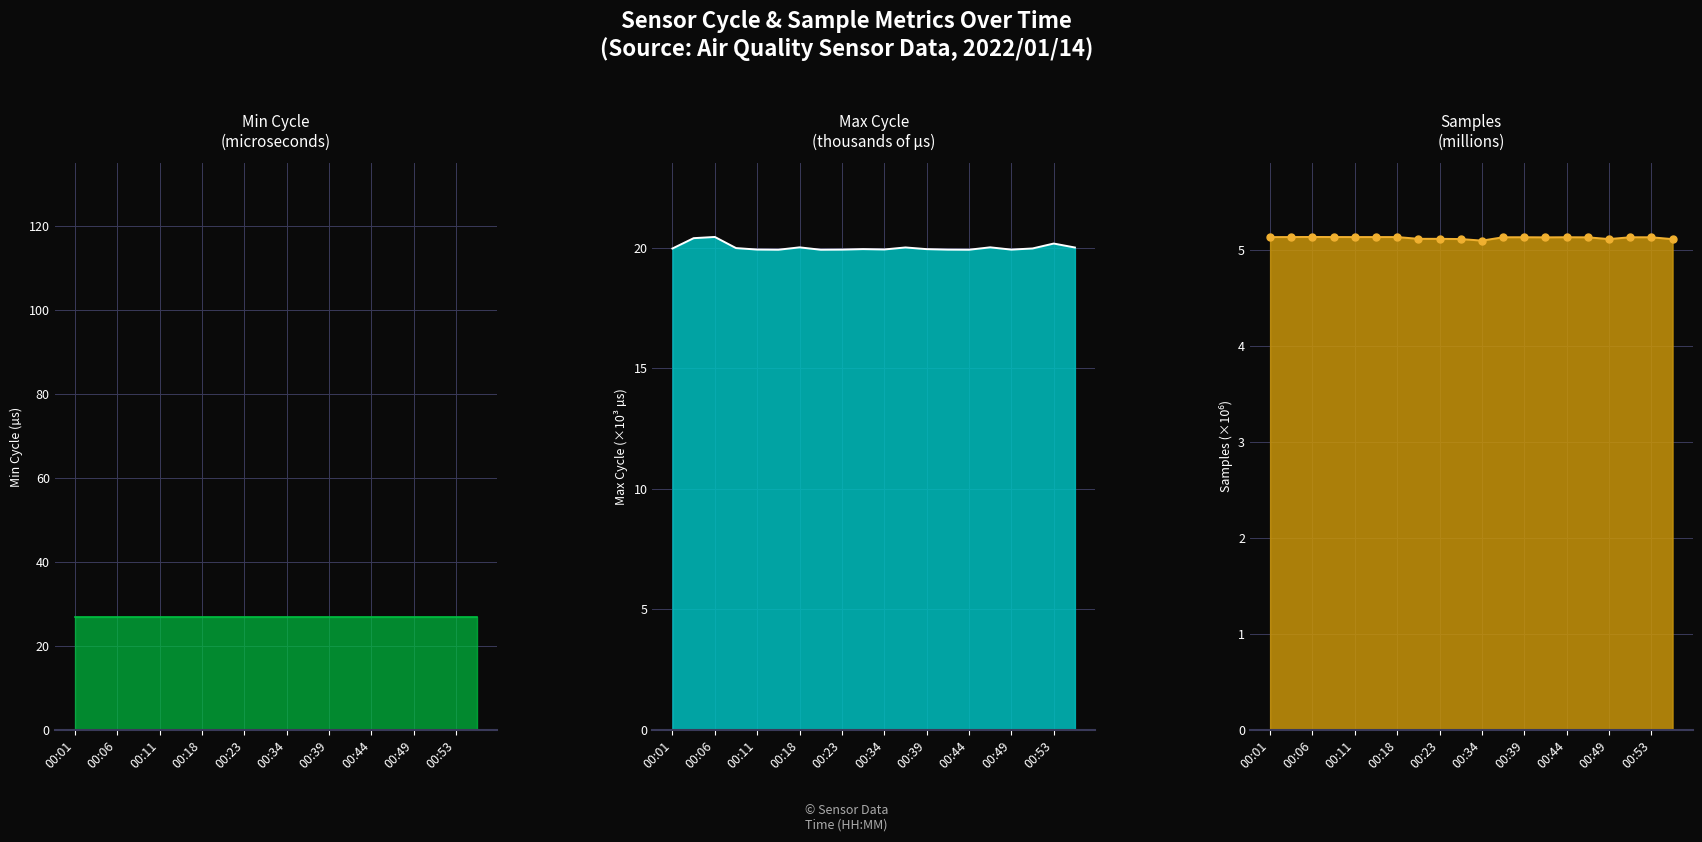

Which series has the largest range (max minus min)?

Max_cycle